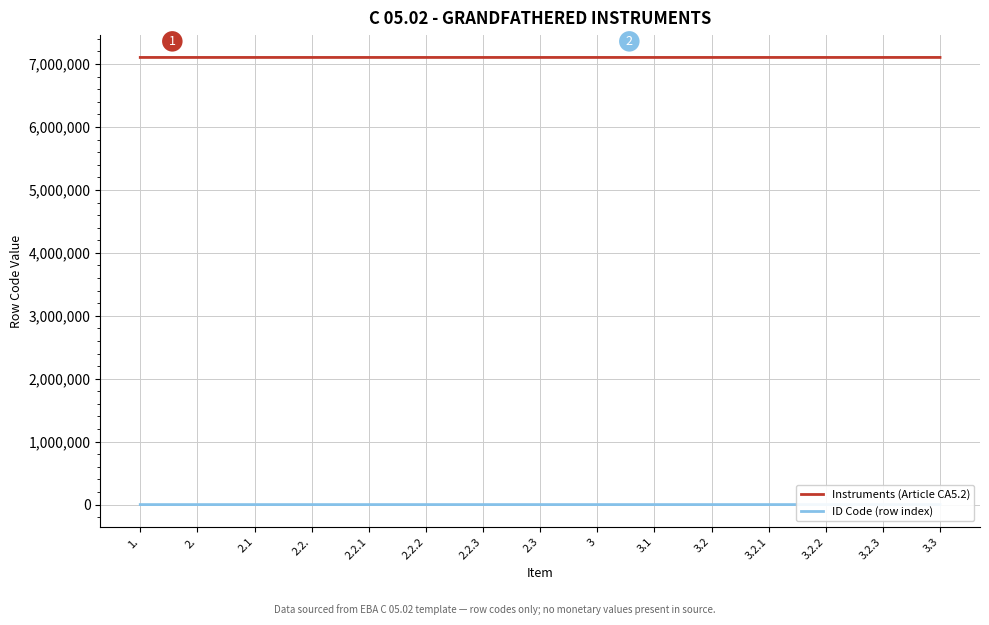

Reading left to right, transcribe all the data shown in this chart.

Instruments (Article CA5.2): 7105010	7105020	7105030	7105040	7105050	7105060	7105070	7105080	7105090	7105100	7105110	7105120	7105130	7105140	7105150
ID Code (row index): 10	20	30	40	50	60	70	80	90	100	110	120	130	140	150